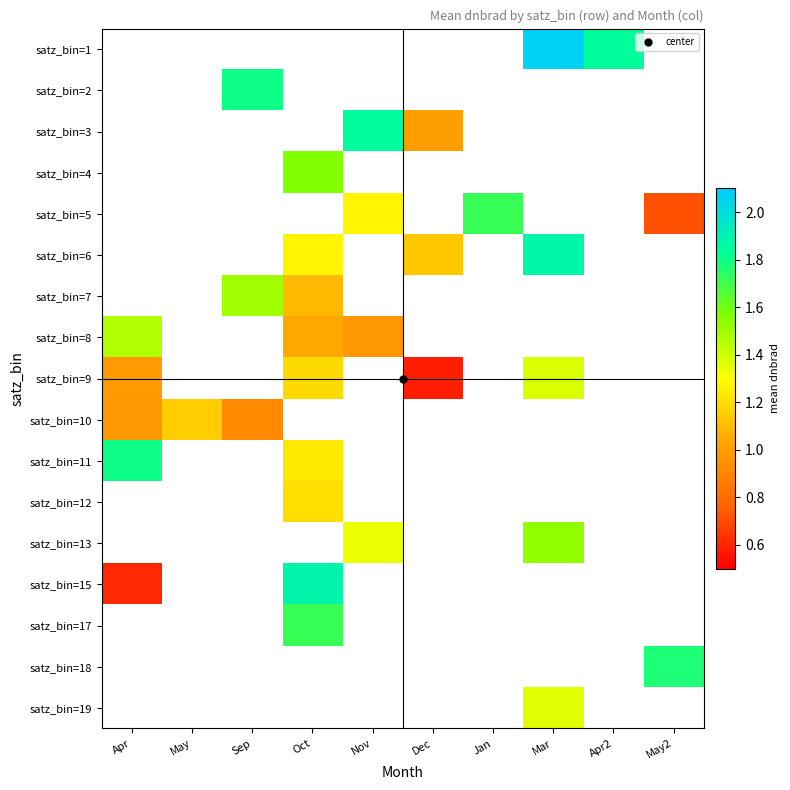

At which category does the chart reach its minimum across all series?

Dec